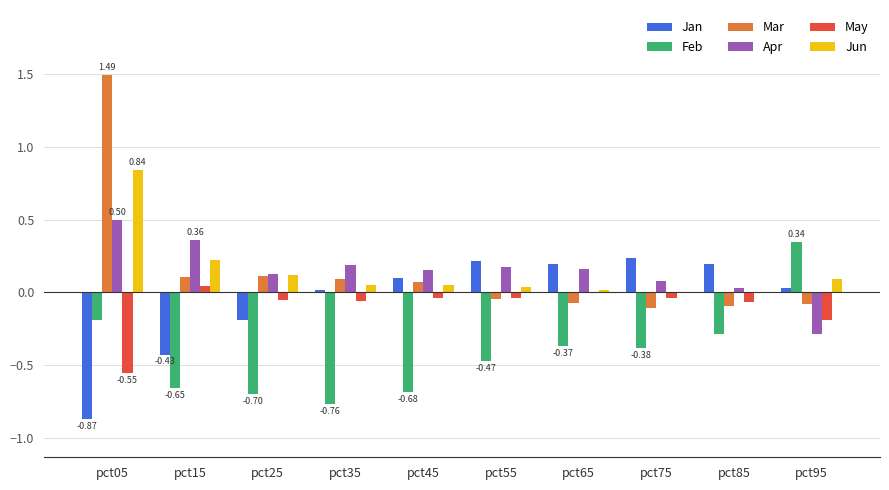

At which category is the sum across all series the highest?

pct05